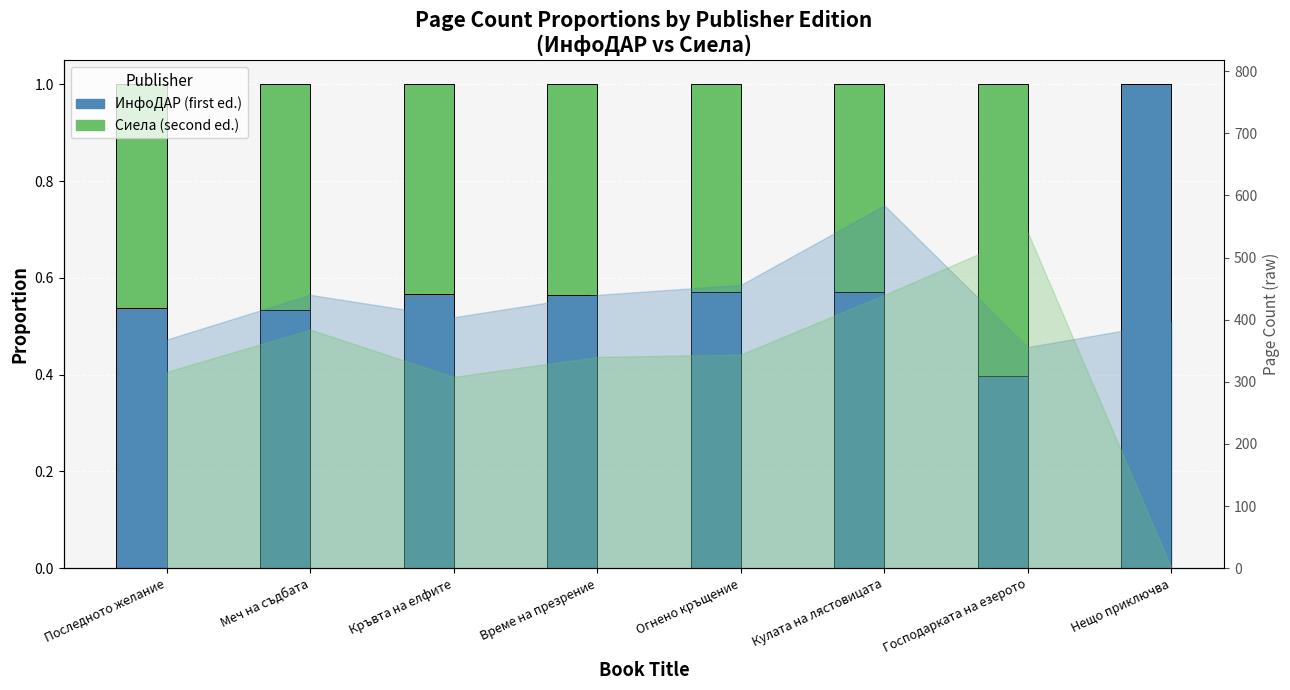

Rank the categories by Сиела (second ed.) value from highest to lowest.

Господарката на езерото, Меч на съдбата, Последното желание, Време на презрение, Кръвта на елфите, Огнено кръщение, Кулата на лястовицата, Нещо приключва